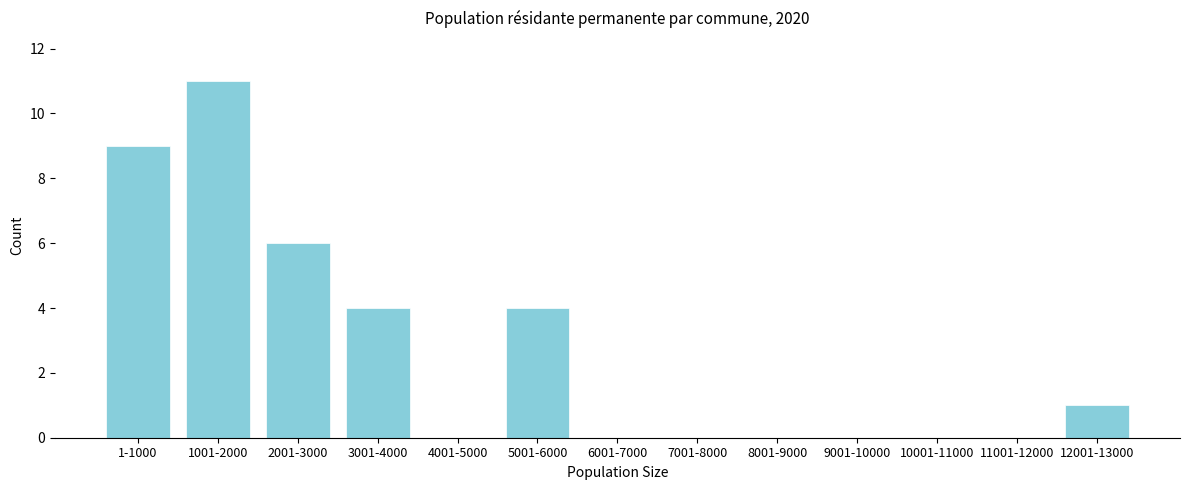

Reading left to right, transcribe all the data shown in this chart.

1-1000=9	1001-2000=11	2001-3000=6	3001-4000=4	4001-5000=0	5001-6000=4	6001-7000=0	7001-8000=0	8001-9000=0	9001-10000=0	10001-11000=0	11001-12000=0	12001-13000=1